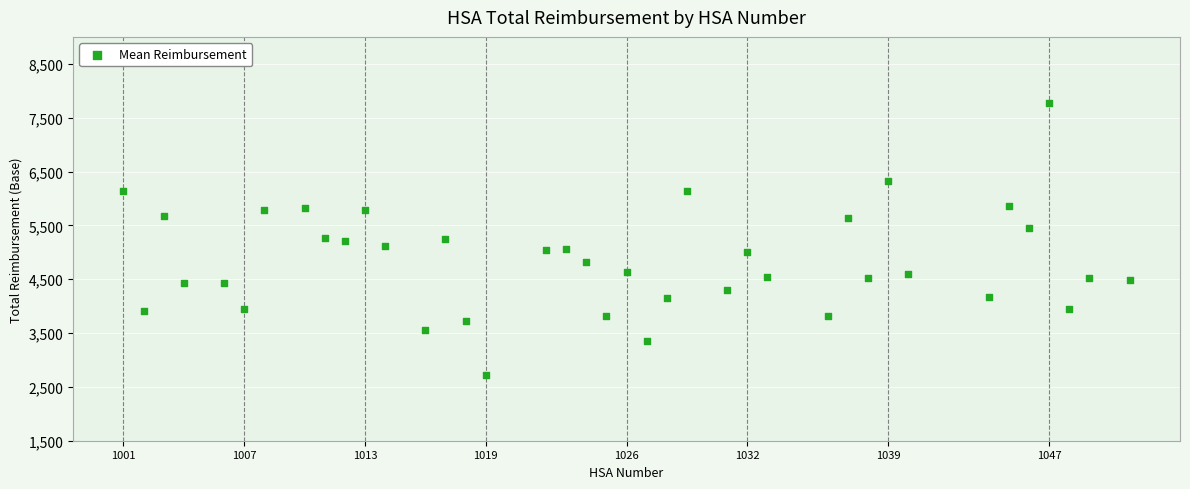

What is the range of X values (max minus min)?

50.0